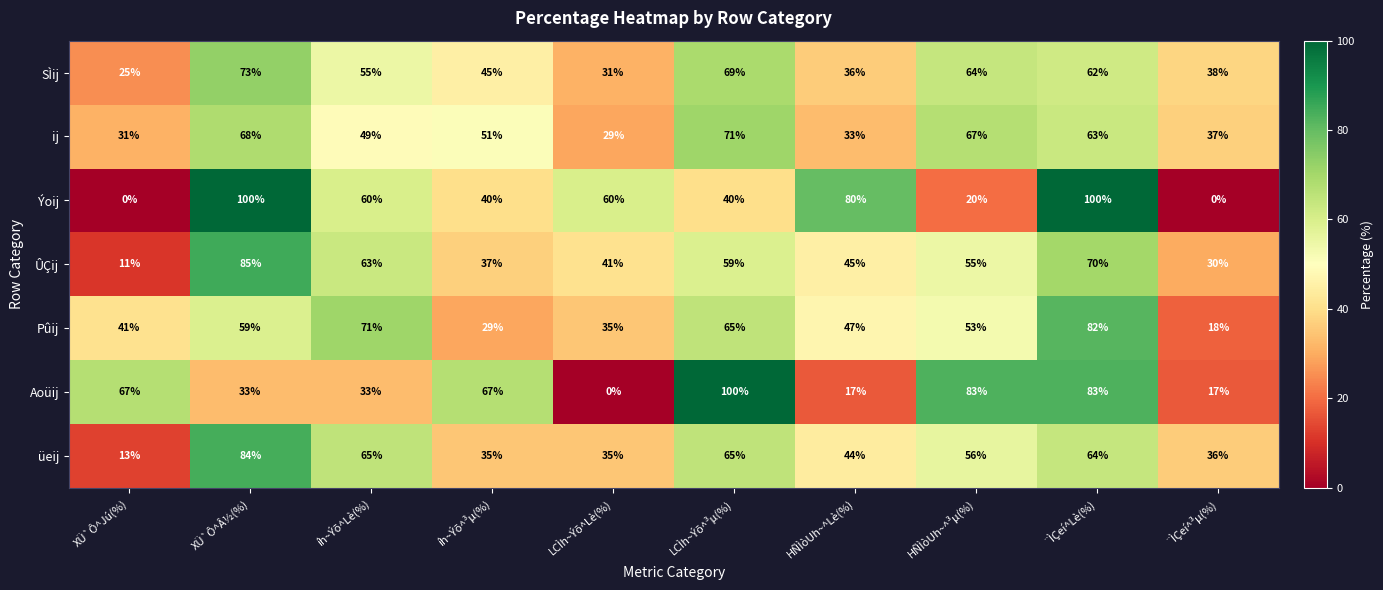

At HÑÌòUh~^Lè(%), list the series in order from largest to smallest.

Ýoij, Pûij, ÛÇij, üeij, SÌij, ij, Aoüij